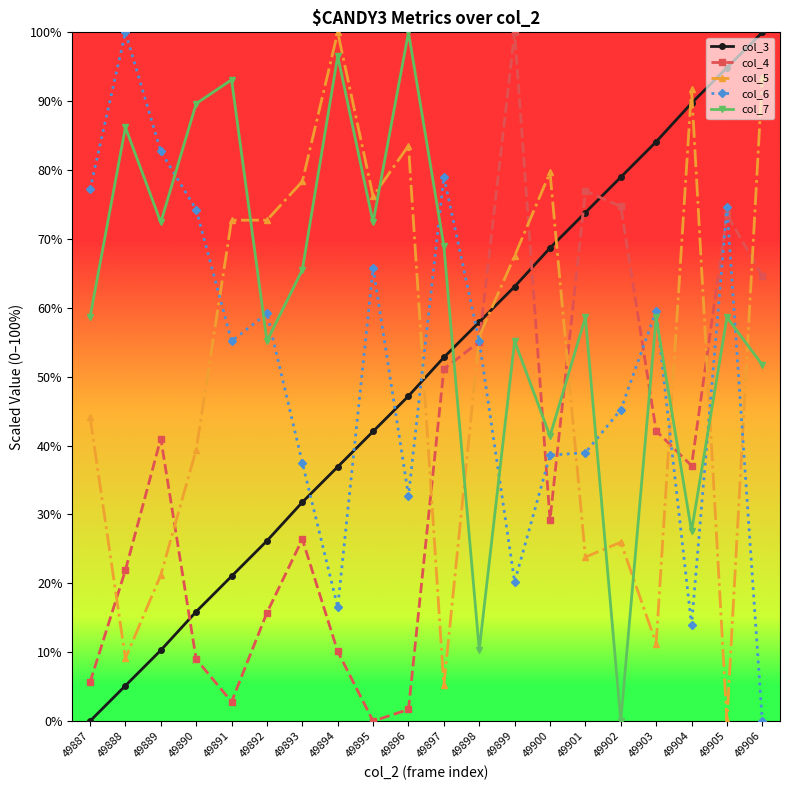

What is the difference between the maximum and minimum values in the col_7 series?

100.0